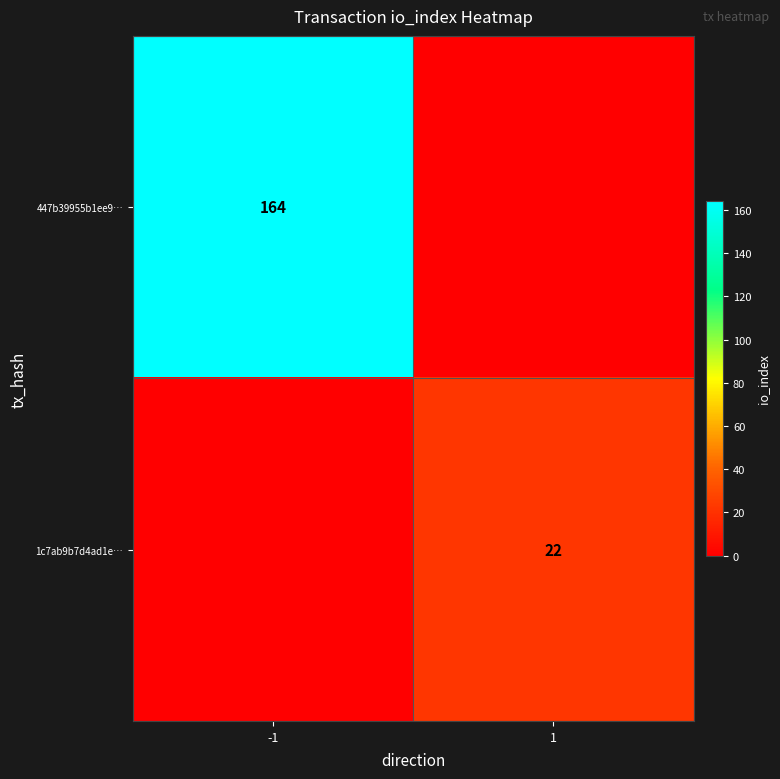

Is it true that 447b39955b1ee9… equals 164 at -1?

True